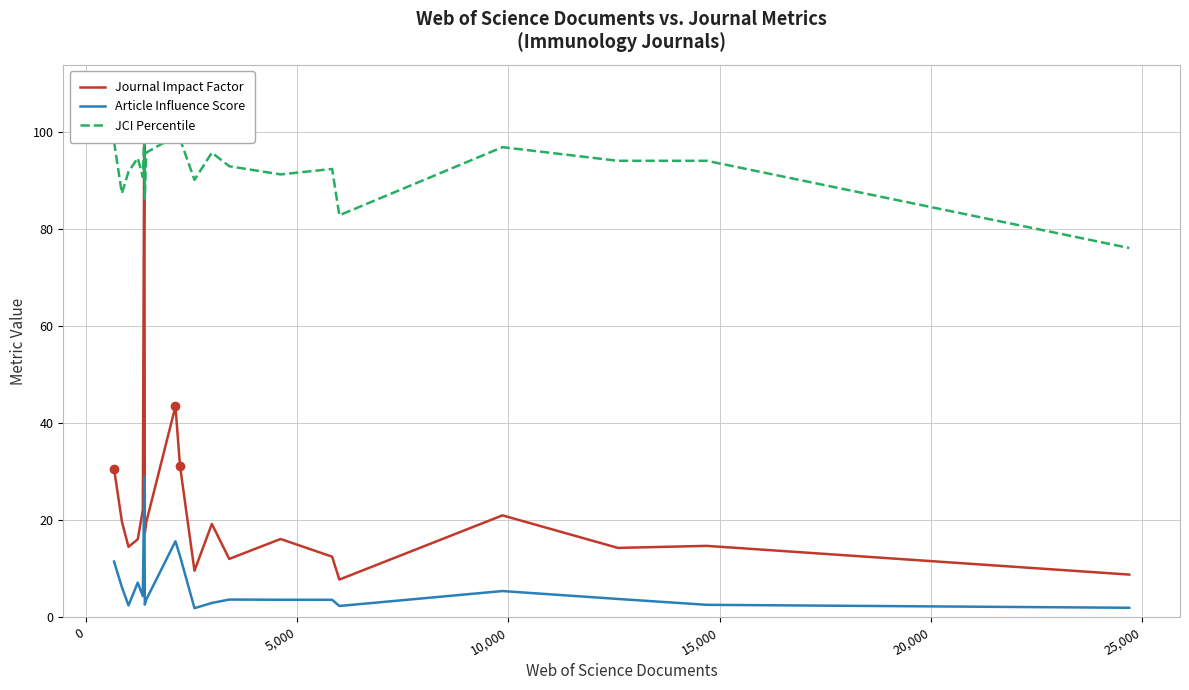

What is the difference between the maximum and second lowest values in the JCI Percentile series?

16.8